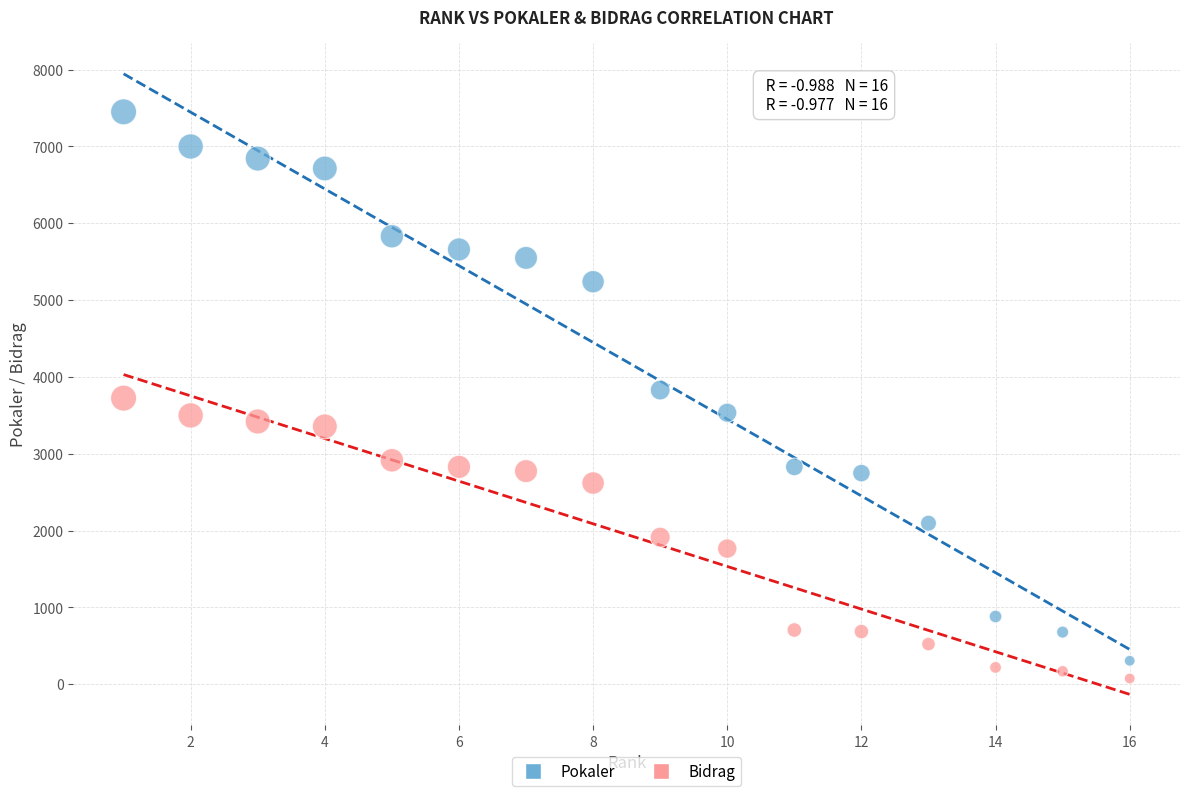

Which series contains the highest Y value?

Pokaler